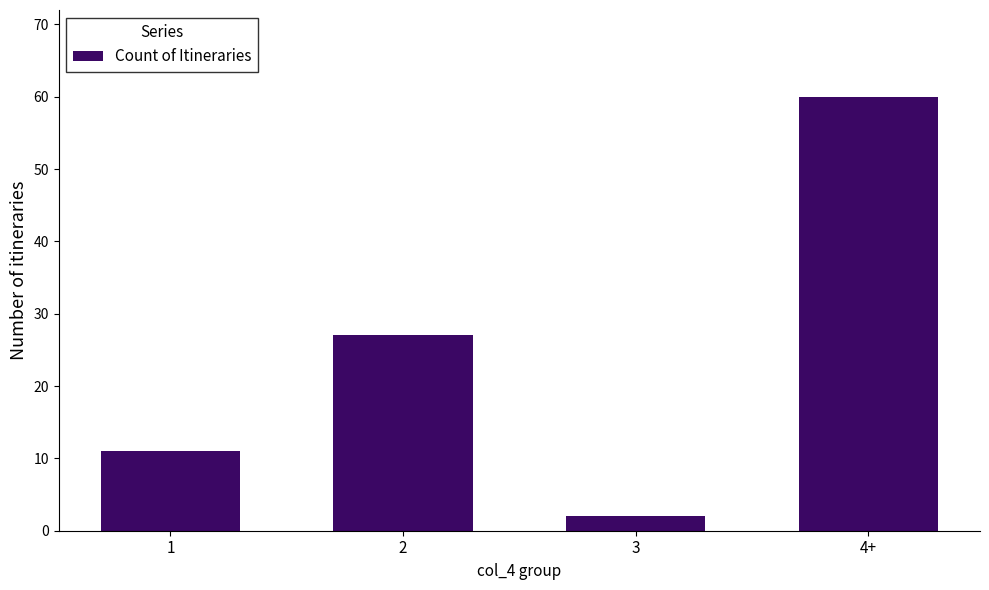

Which category has the lowest value across all series?

3